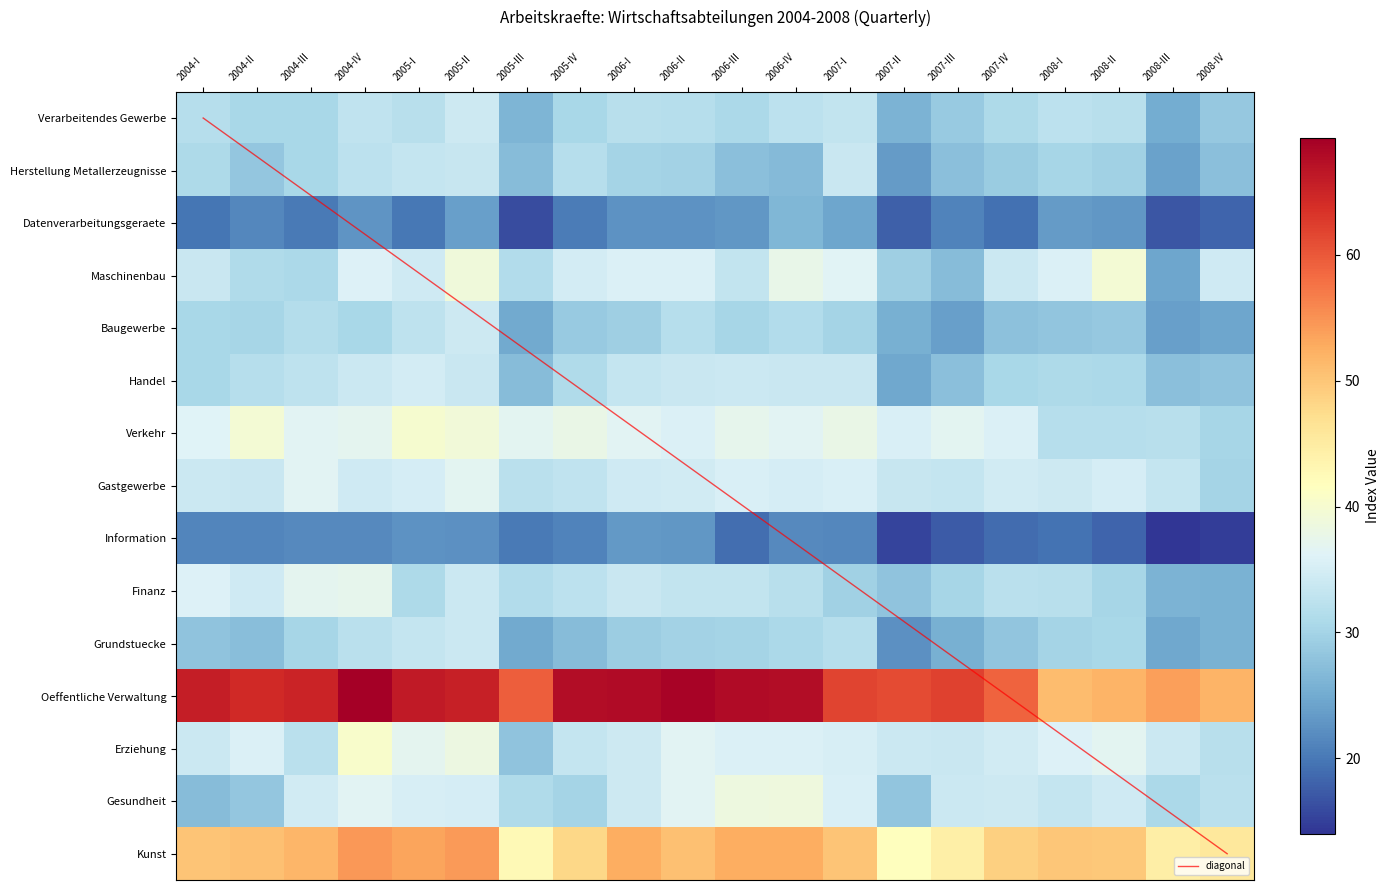

How many categories are shown in the chart?

20